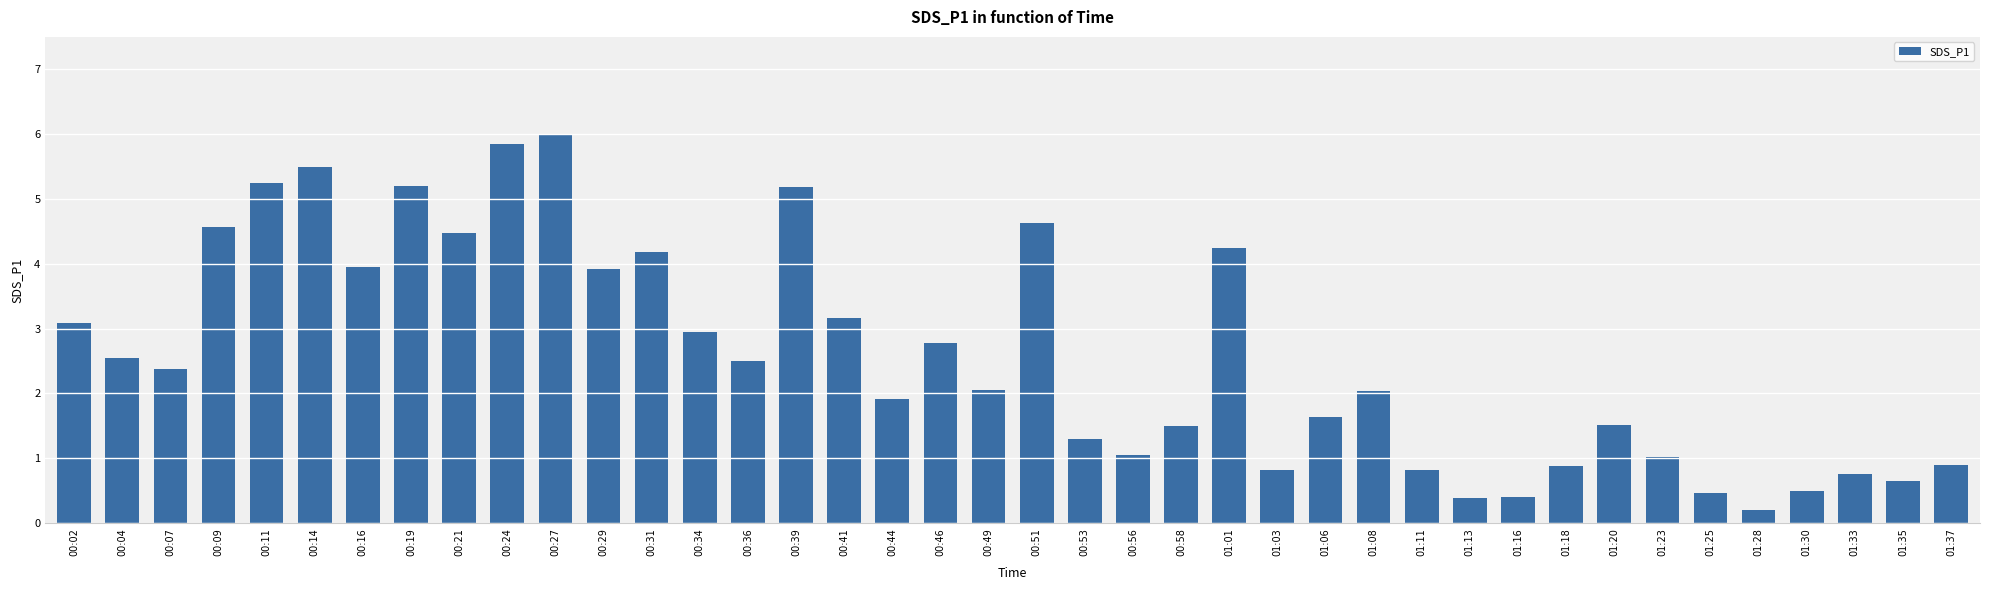

What is the average value?

2.6